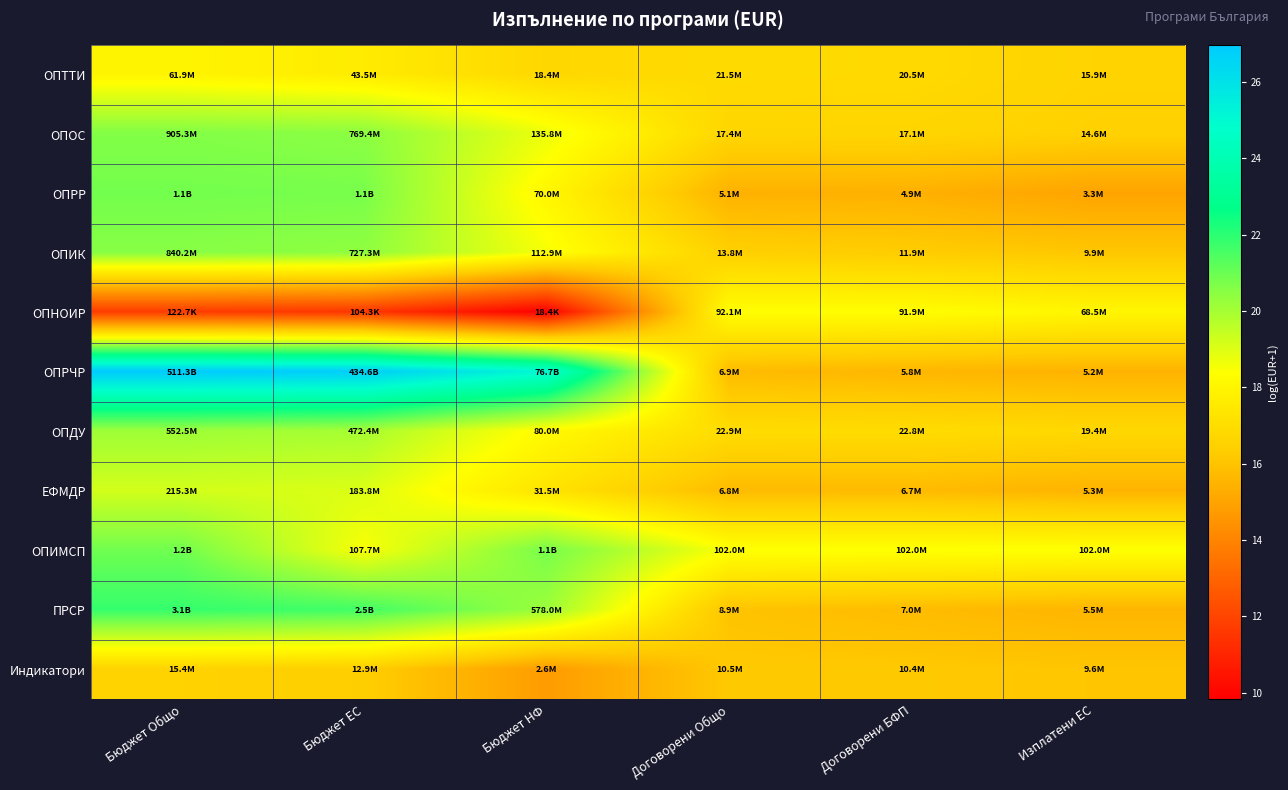

Reading left to right, extract all data points from this chart.

ОПТТИ: Бюджет Общо=17.9	Бюджет ЕС=17.6	Бюджет НФ=16.7	Договорени Общо=16.9	Договорени БФП=16.8	Изплатени ЕС=16.6
ОПОС: Бюджет Общо=20.6	Бюджет ЕС=20.5	Бюджет НФ=18.7	Договорени Общо=16.7	Договорени БФП=16.7	Изплатени ЕС=16.5
ОПРР: Бюджет Общо=20.8	Бюджет ЕС=20.8	Бюджет НФ=18.1	Договорени Общо=15.4	Договорени БФП=15.4	Изплатени ЕС=15.0
ОПИК: Бюджет Общо=20.5	Бюджет ЕС=20.4	Бюджет НФ=18.5	Договорени Общо=16.4	Договорени БФП=16.3	Изплатени ЕС=16.1
ОПНОИР: Бюджет Общо=11.7	Бюджет ЕС=11.6	Бюджет НФ=9.8	Договорени Общо=18.3	Договорени БФП=18.3	Изплатени ЕС=18.0
ОПРЧР: Бюджет Общо=27.0	Бюджет ЕС=26.8	Бюджет НФ=25.1	Договорени Общо=15.7	Договорени БФП=15.6	Изплатени ЕС=15.5
ОПДУ: Бюджет Общо=20.1	Бюджет ЕС=20.0	Бюджет НФ=18.2	Договорени Общо=16.9	Договорени БФП=16.9	Изплатени ЕС=16.8
ЕФМДР: Бюджет Общо=19.2	Бюджет ЕС=19.0	Бюджет НФ=17.3	Договорени Общо=15.7	Договорени БФП=15.7	Изплатени ЕС=15.5
ОПИМСП: Бюджет Общо=20.9	Бюджет ЕС=18.5	Бюджет НФ=20.8	Договорени Общо=18.4	Договорени БФП=18.4	Изплатени ЕС=18.4
ПРСР: Бюджет Общо=21.8	Бюджет ЕС=21.6	Бюджет НФ=20.2	Договорени Общо=16.0	Договорени БФП=15.8	Изплатени ЕС=15.5
Индикатори: Бюджет Общо=16.6	Бюджет ЕС=16.4	Бюджет НФ=14.8	Договорени Общо=16.2	Договорени БФП=16.2	Изплатени ЕС=16.1